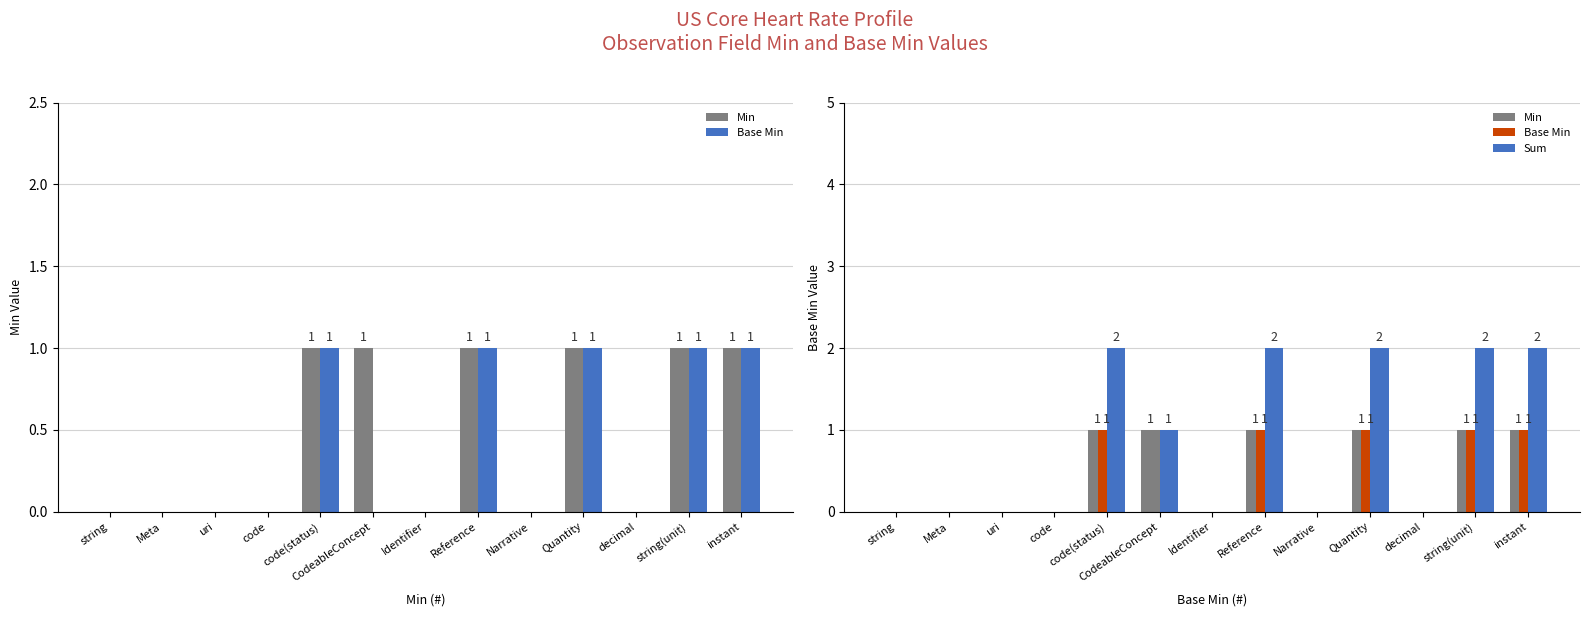

What is the value of the Base Min bar at the 8th from the left?

1